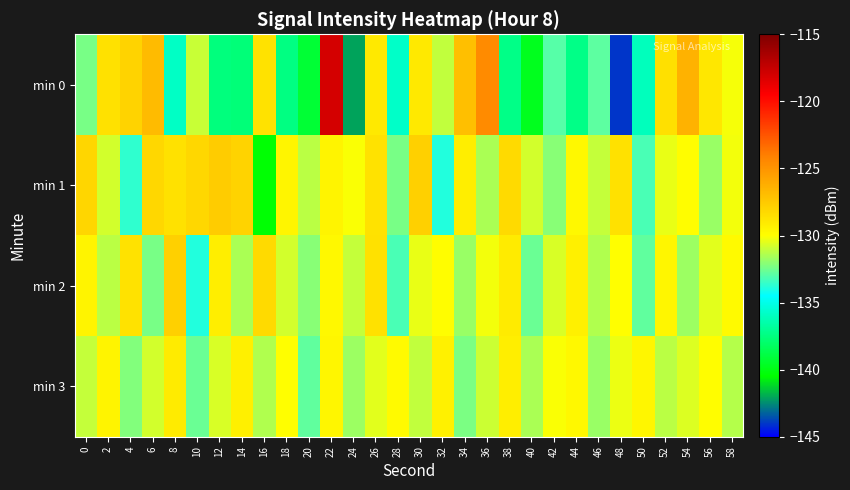

What is the total value across all series at 16?

-528.7